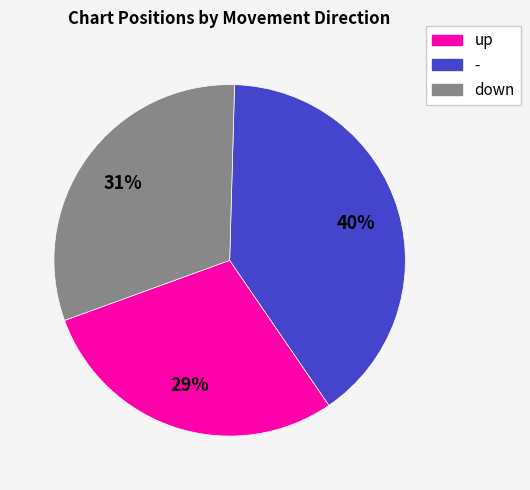

Is it true that down is 26% of the pie?

False